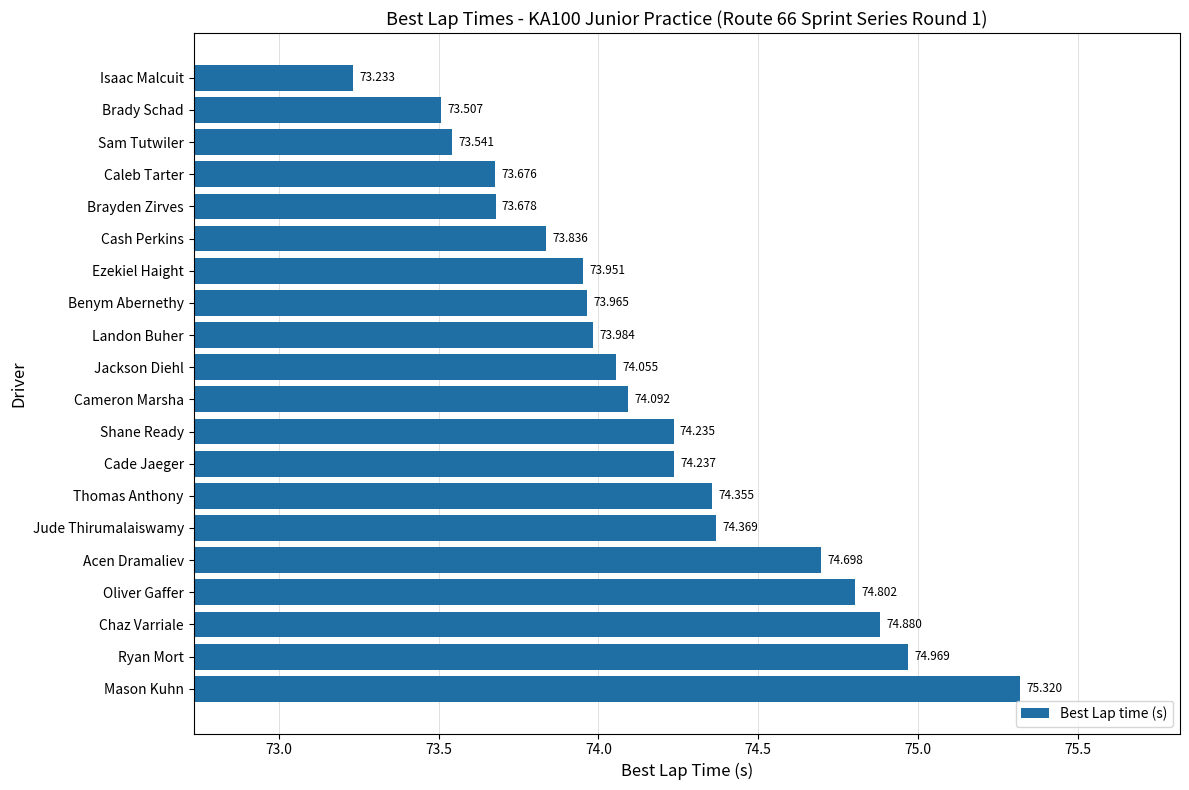

At which label is the value closest to 74?

Landon Buher